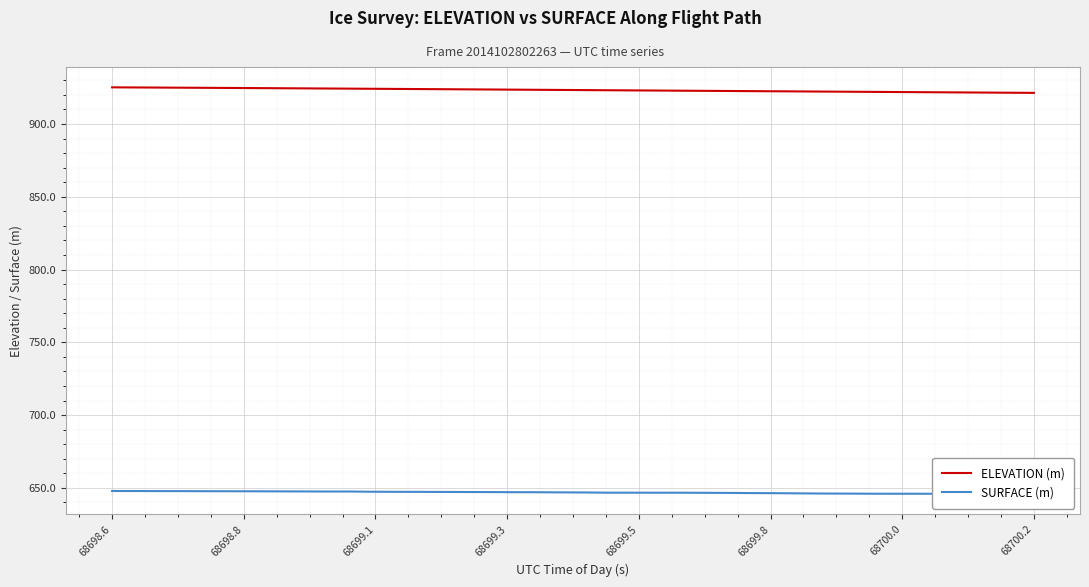

What is the maximum value for ELEVATION (m)?

925.2